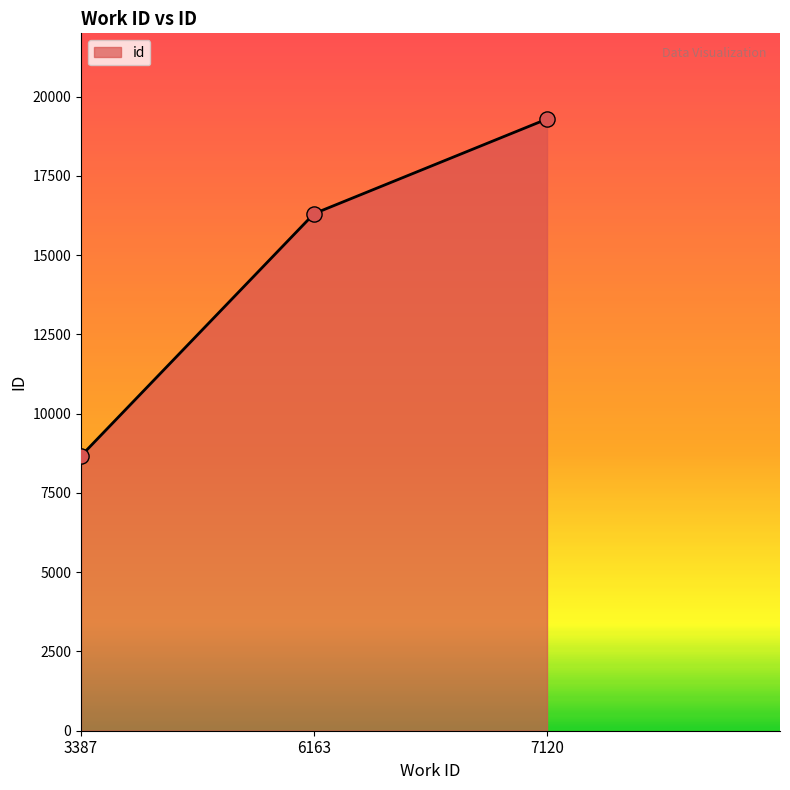

Approximately how many times larger is the value at 7120 compared to 6163?

1.2